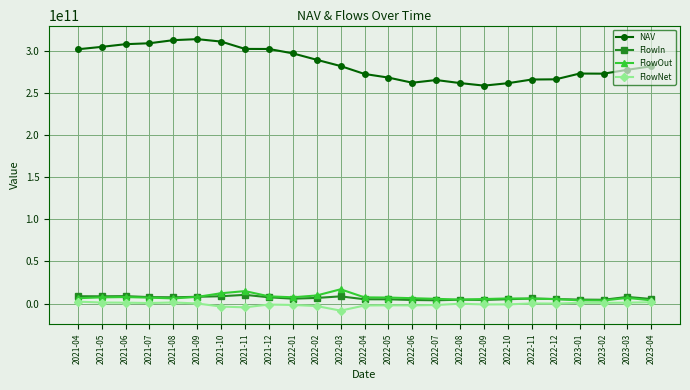

True or false: FlowOut and NAV intersect in this chart.

False